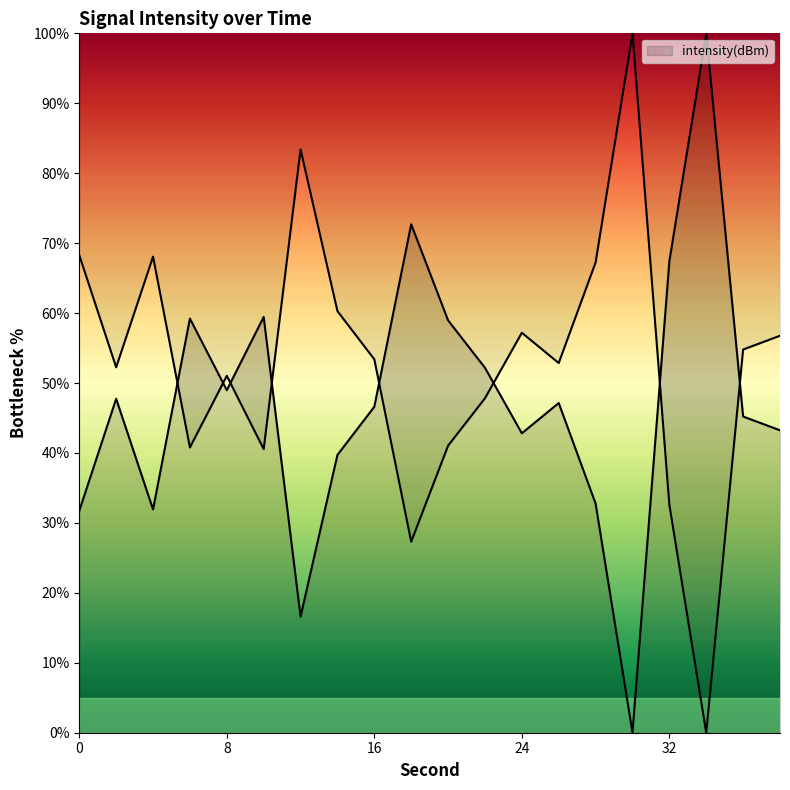

Read the value at 20.

59.0